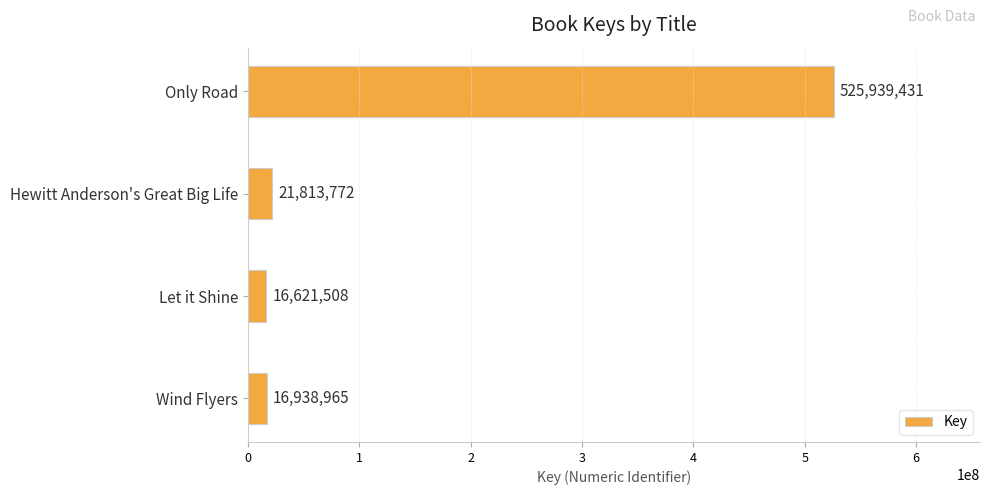

What is the smallest value displayed?

16621508